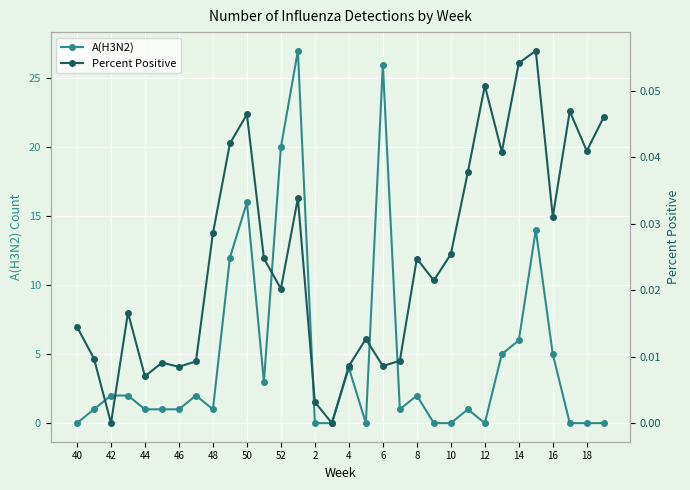

How many interior local valleys does the A(H3N2) series have?

5